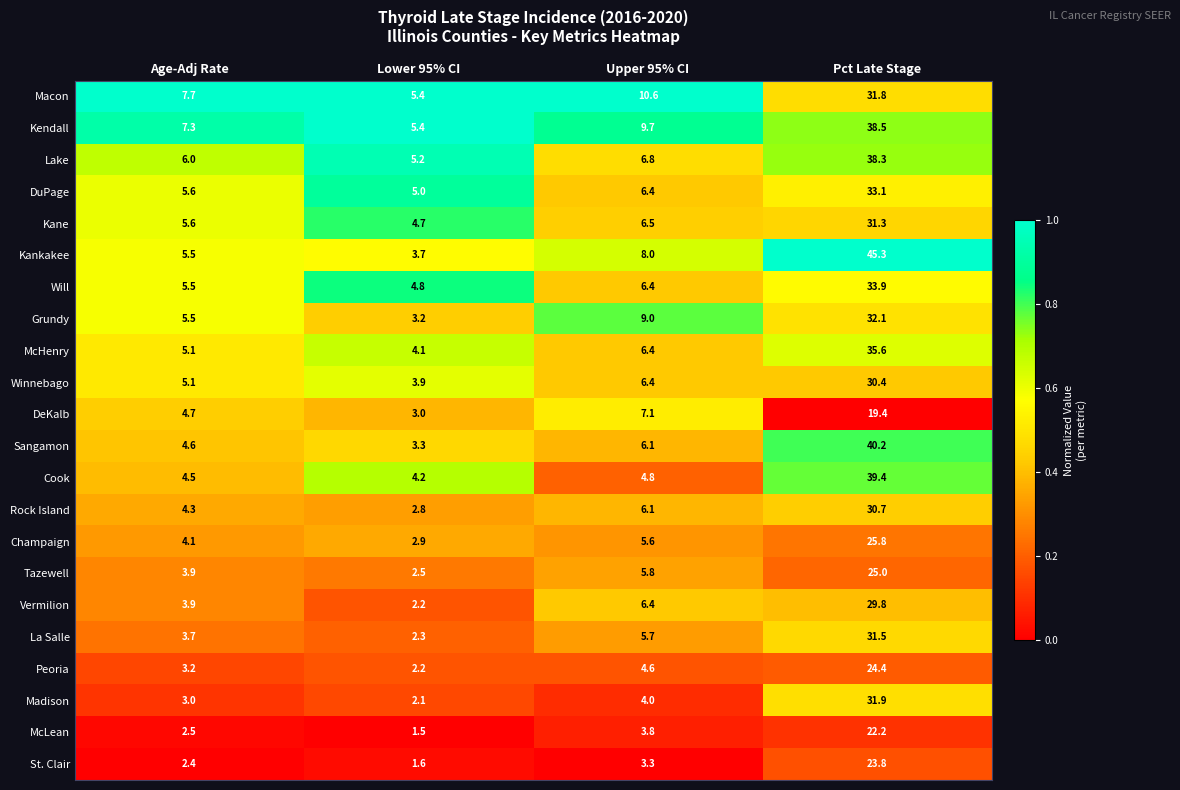

At which label does Kendall first exceed 9?

Upper 95% CI